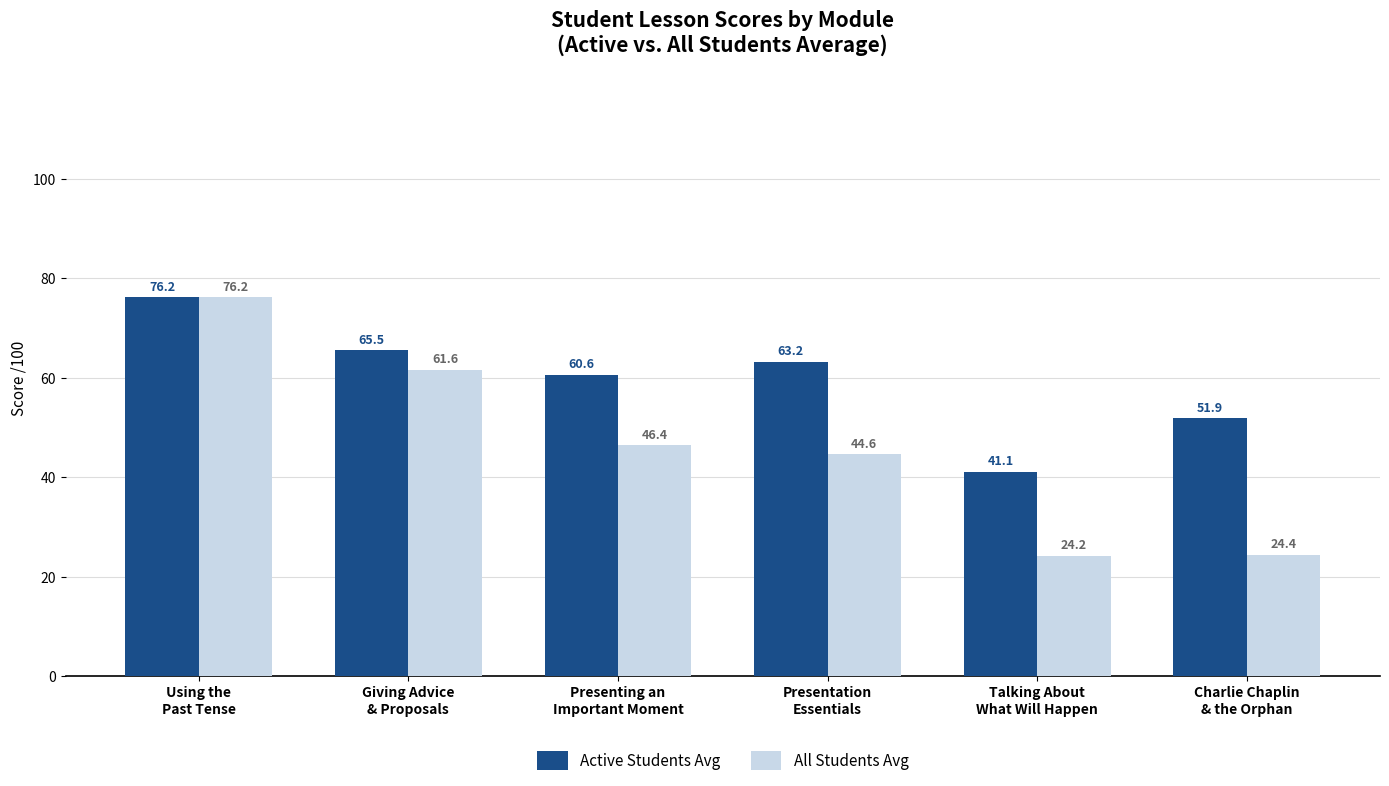

What is the maximum value shown in the chart?

76.2